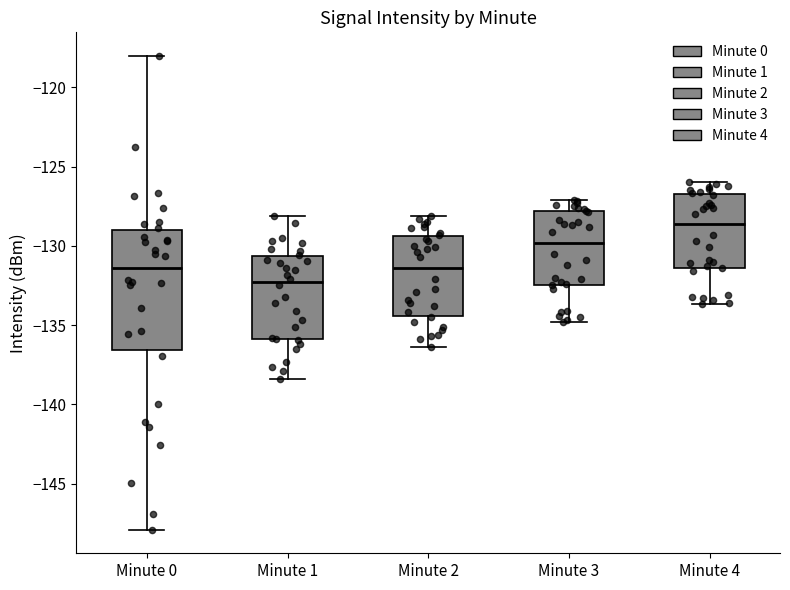

Where does the upper whisker of the box for Minute 2 end on the y-axis? The values are not printed on the chart, so give them approximately, as read against the axis.

-128.0